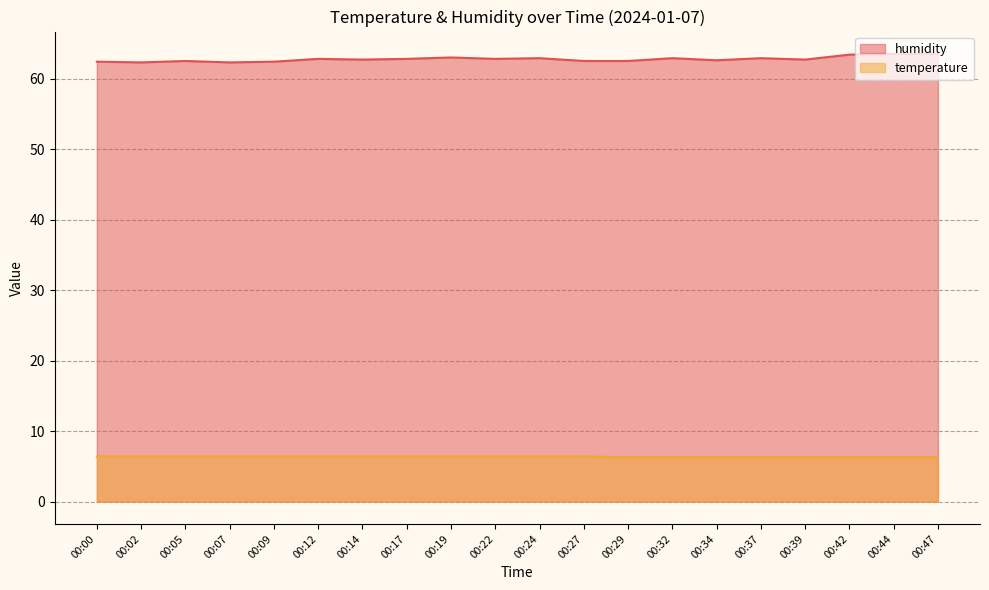

What is the difference between the highest and lowest values at 00:37?

56.6